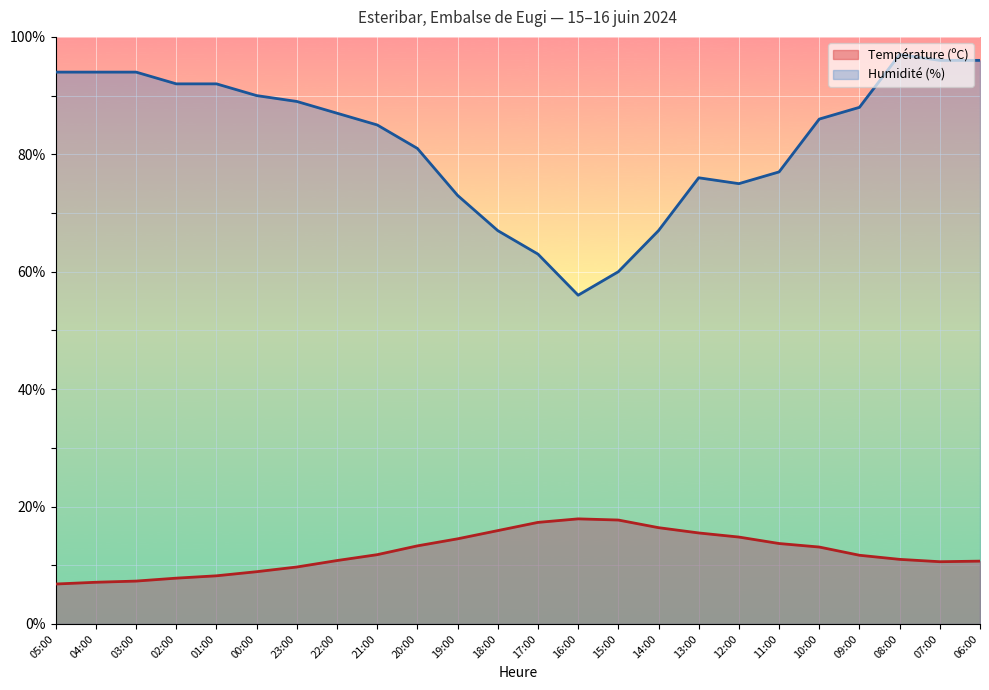

What is the label of the 19th point from the left?

11:00